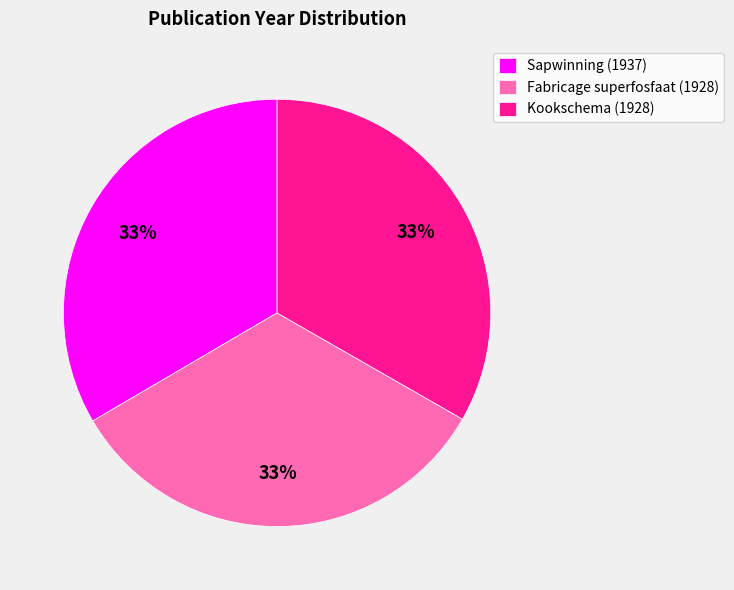

To the nearest percent, what percentage of the pie is Sapwinning (1937)?

33%